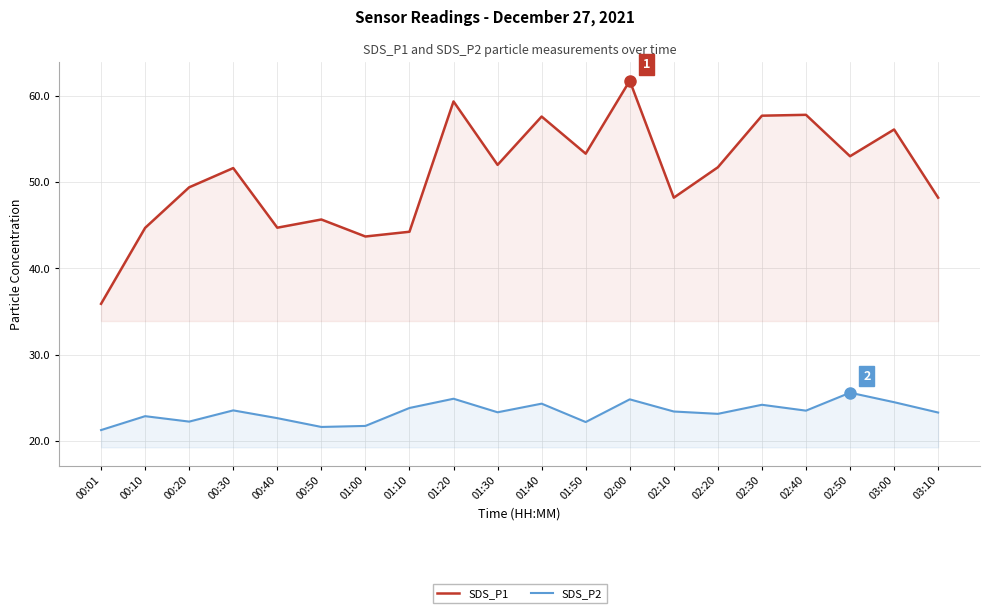

What is the label of the 6th point from the left?

00:50